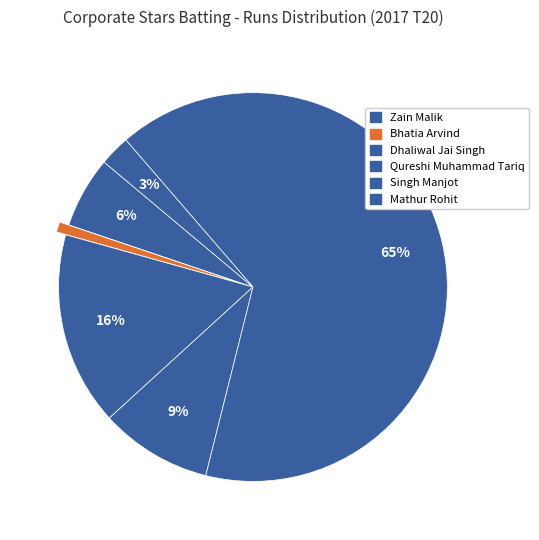

Is there a majority slice in this chart?

Yes